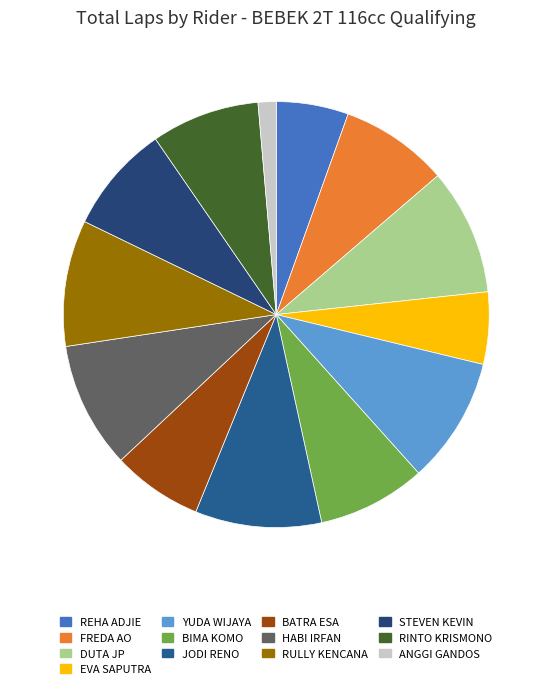

What is the ratio of the value at RULLY KENCANA to the value at DUTA JP?

1.0